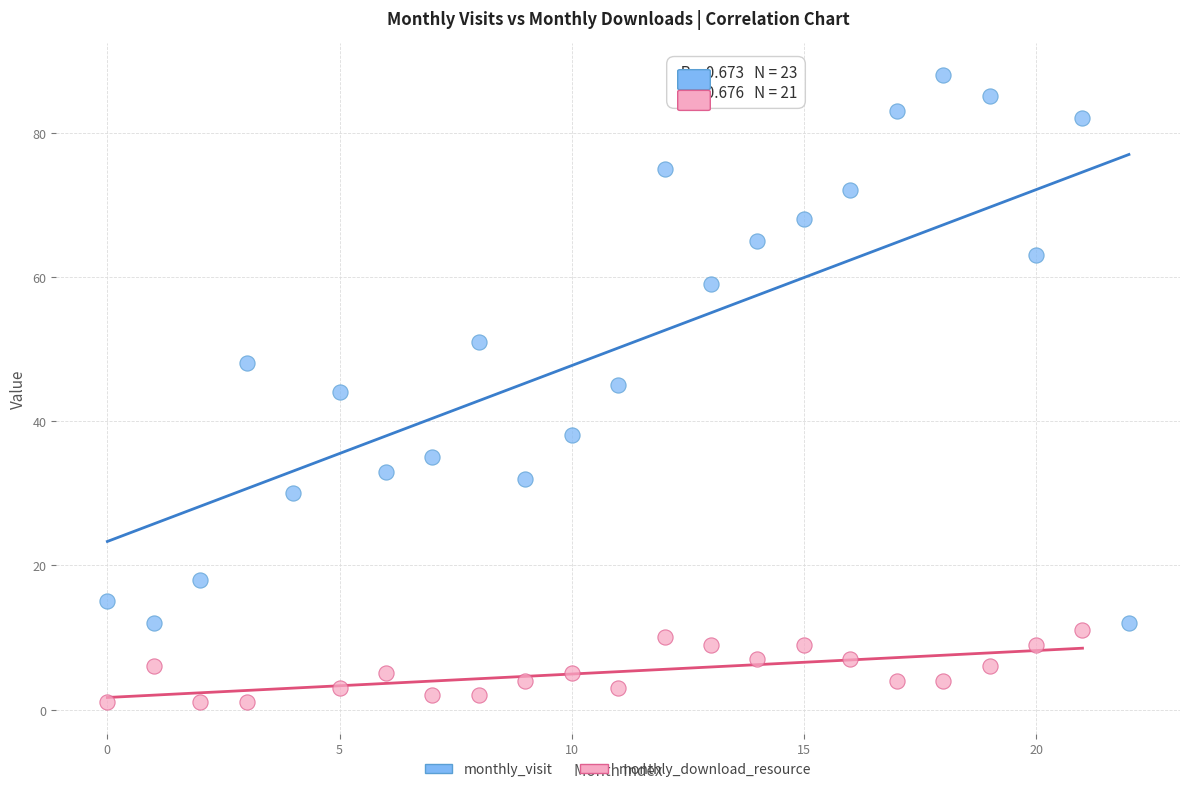

Which series contains the lowest Y value?

monthly_download_resource